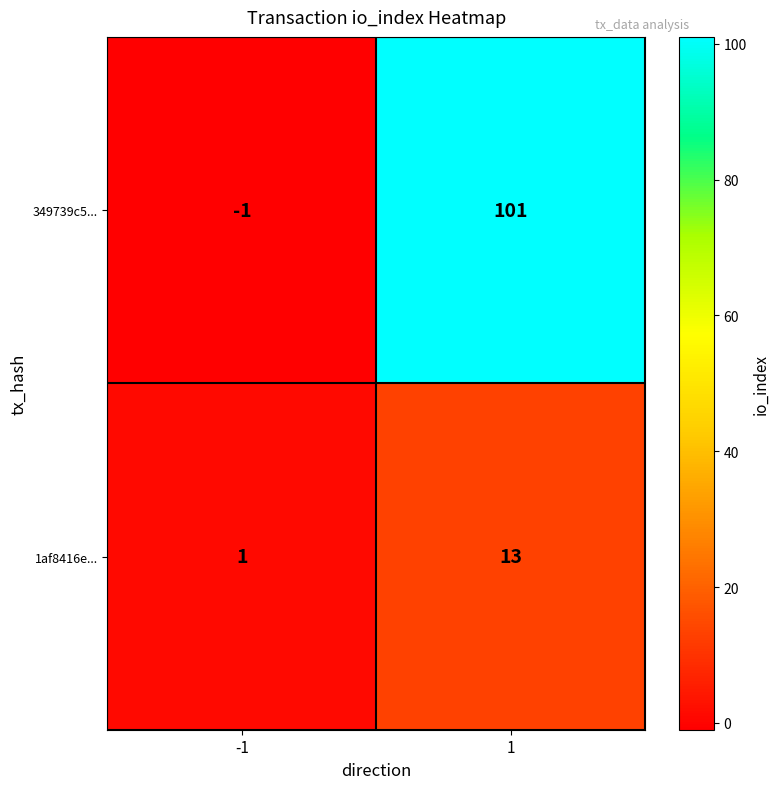

Rank the series by their maximum value, from lowest to highest.

1af8416e..., 349739c5...